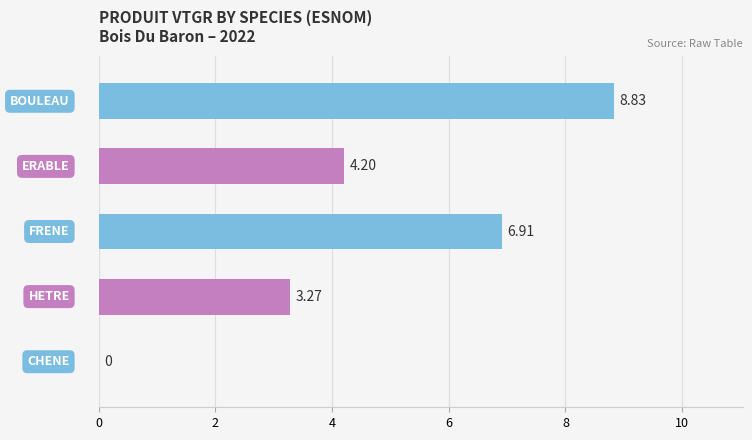

What is the sum of all values?

23.2